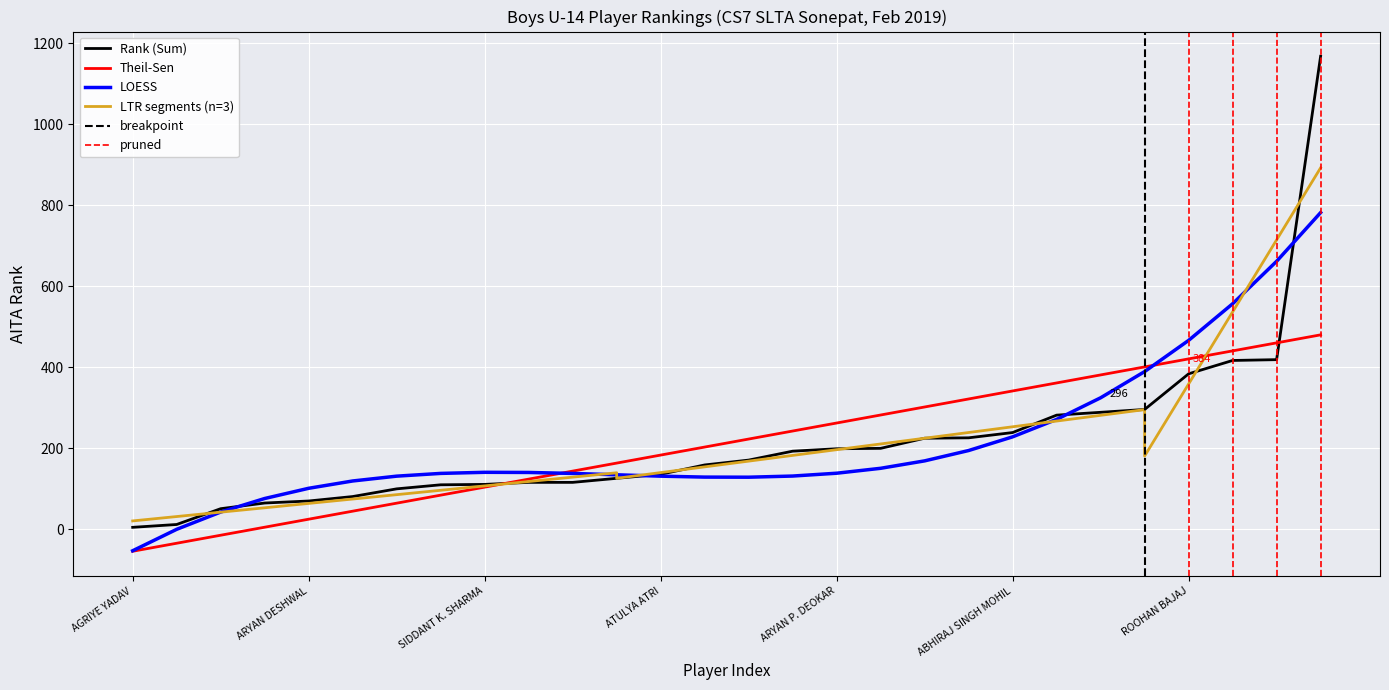

What is the label of the 21st point from the right?

FATEH SINGH